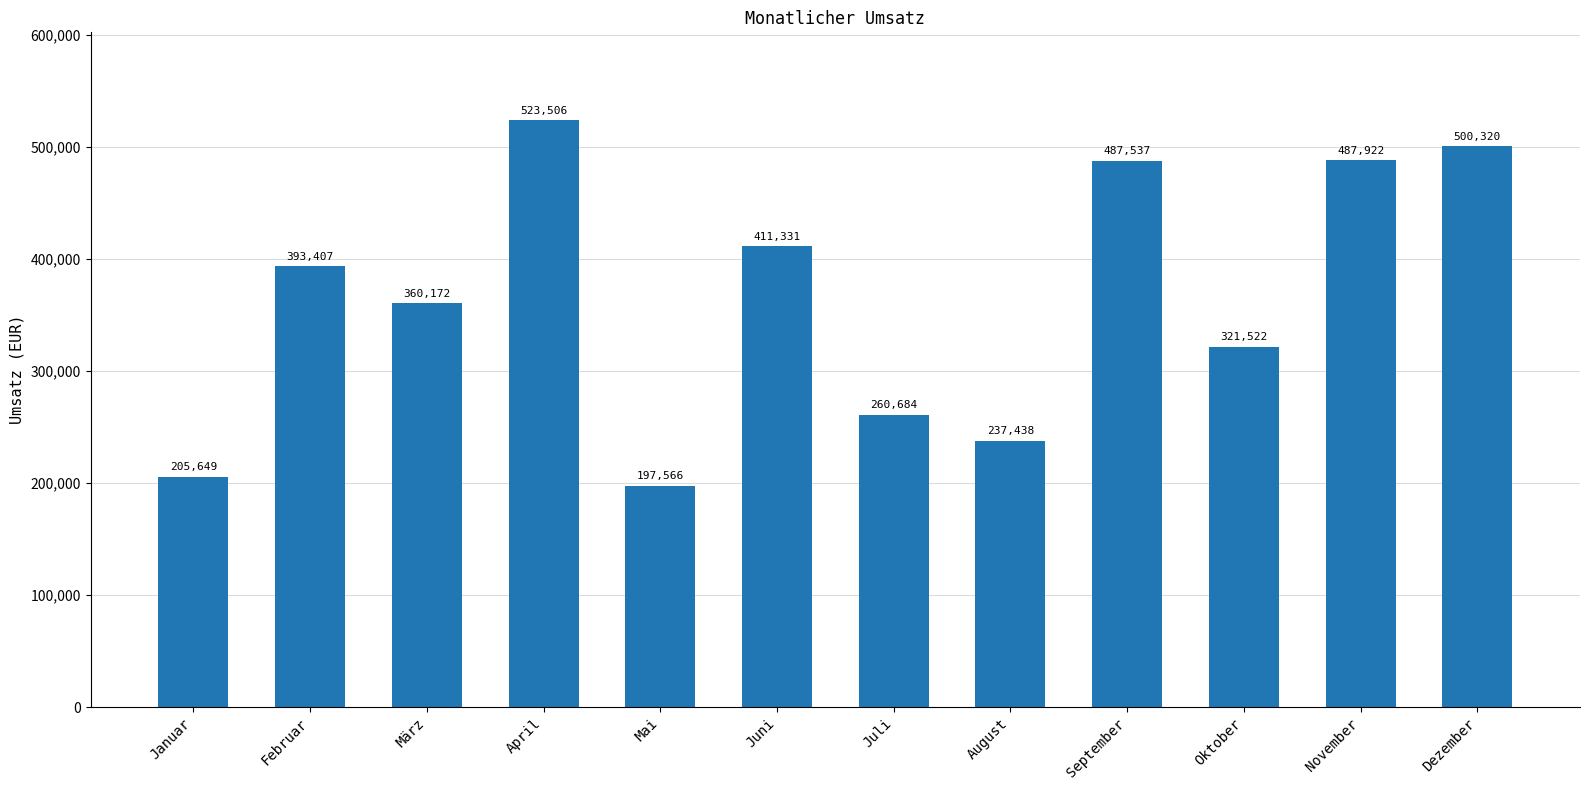

True or false: the data shows 266737 at Februar.

False